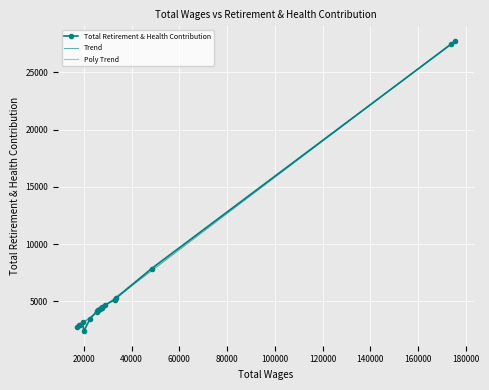

What is the label of the 2nd point from the left?

20000